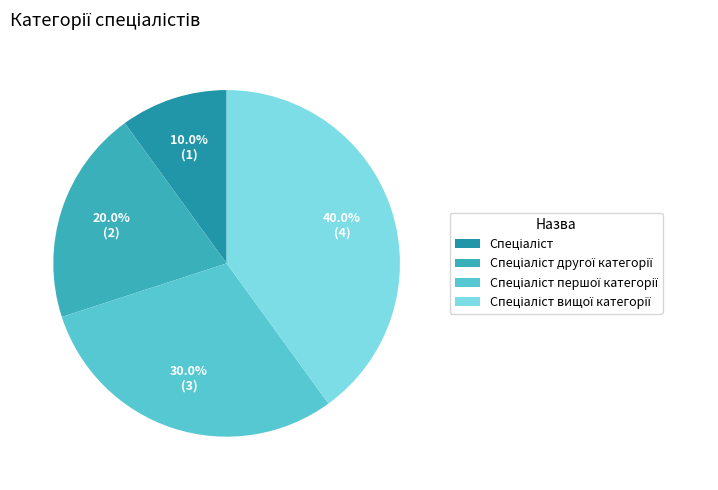

Is there any slice that represents more than half of the pie?

No